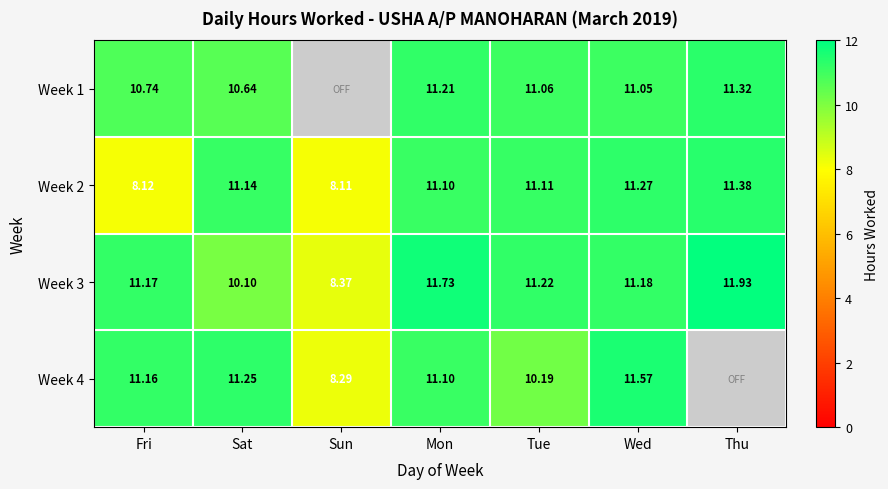

At which label does Week 2 reach its minimum?

Sun